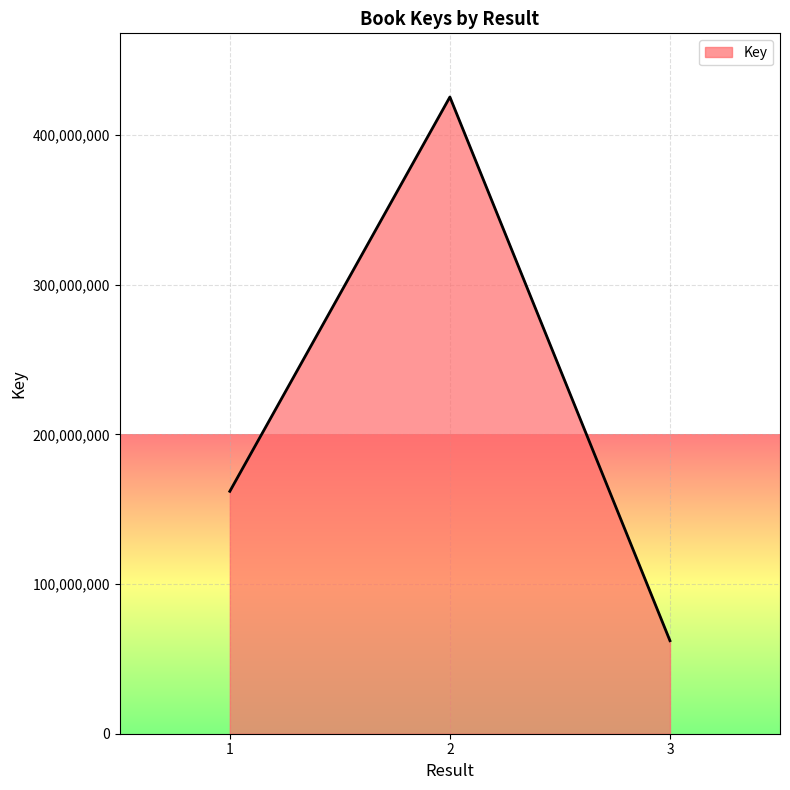

Reading left to right, extract all data points from this chart.

1=161984462	2=425503716	3=62160671